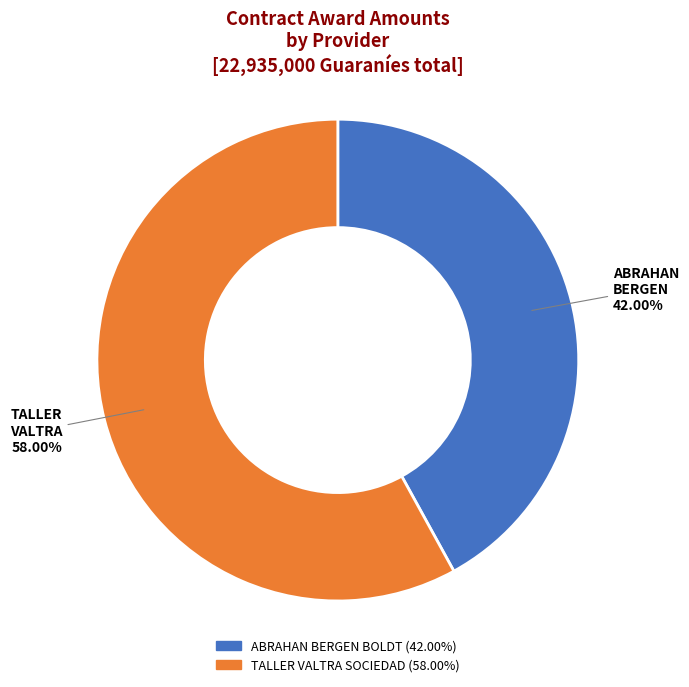

Is there a majority slice in this chart?

Yes